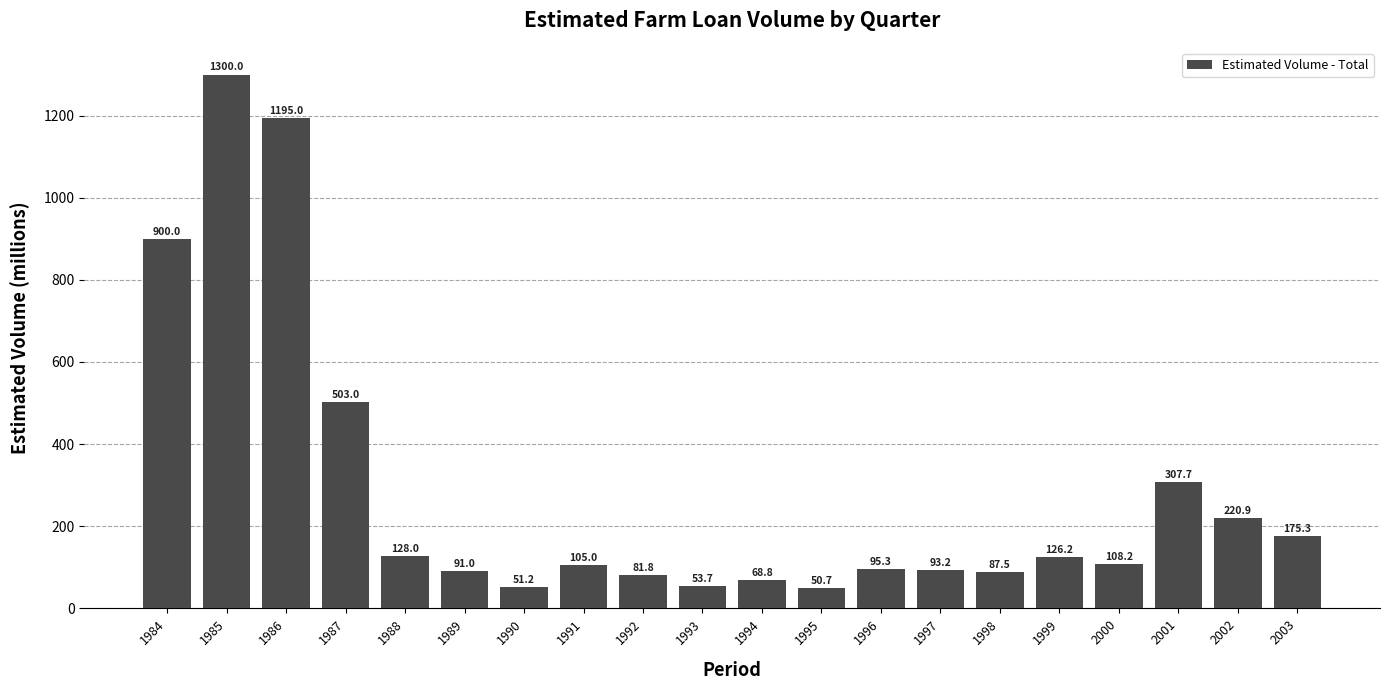

Rank the categories by value from highest to lowest.

1985, 1986, 1984, 1987, 2001, 2002, 2003, 1988, 1999, 2000, 1991, 1996, 1997, 1989, 1998, 1992, 1994, 1993, 1990, 1995